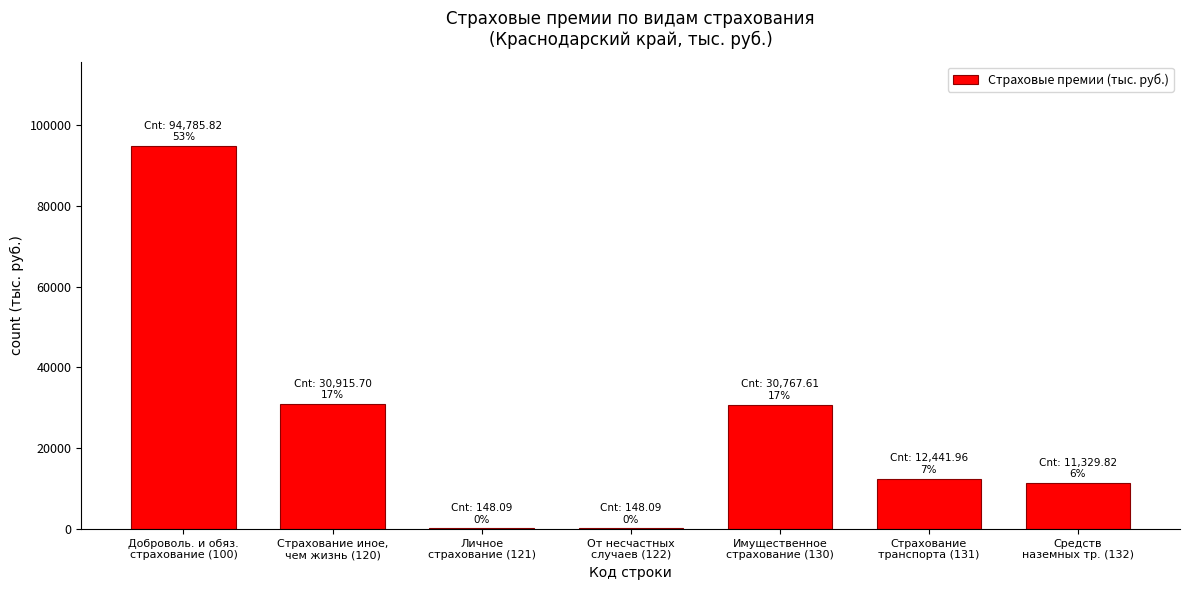

What is the sum of all values?

180537.1